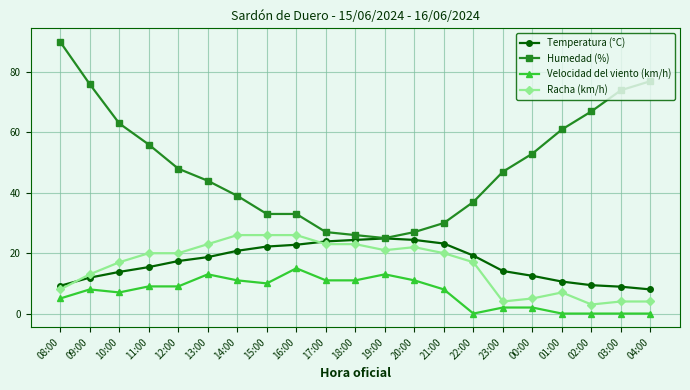

How many distinct data groups are displayed?

4